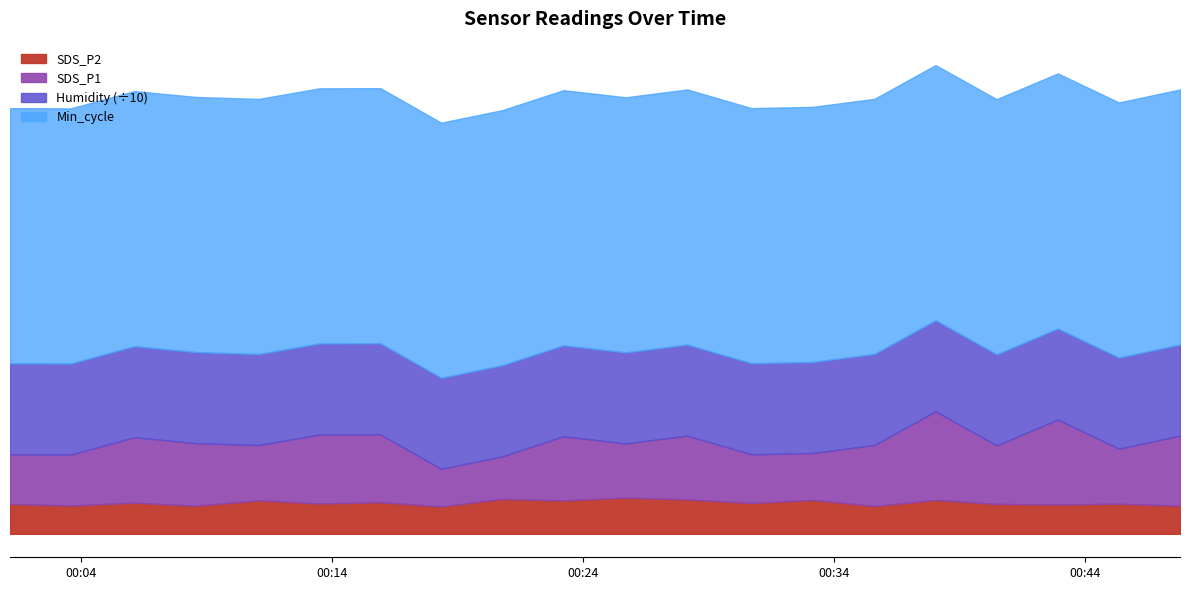

Reading left to right, transcribe all the data shown in this chart.

SDS_P2: 2021/01/19 00:01:11=3.3	2021/01/19 00:03:36=3.1	2021/01/19 00:06:08=3.4	2021/01/19 00:08:34=3.1	2021/01/19 00:11:05=3.7	2021/01/19 00:13:30=3.3	2021/01/19 00:15:56=3.5	2021/01/19 00:18:21=3.0	2021/01/19 00:20:47=3.8	2021/01/19 00:23:13=3.7	2021/01/19 00:25:42=4.0	2021/01/19 00:28:09=3.8	2021/01/19 00:30:42=3.4	2021/01/19 00:33:09=3.7	2021/01/19 00:35:36=3.0	2021/01/19 00:38:02=3.7	2021/01/19 00:40:28=3.3	2021/01/19 00:42:54=3.2	2021/01/19 00:45:20=3.3	2021/01/19 00:47:46=3.1
SDS_P1: 2021/01/19 00:01:11=5.5	2021/01/19 00:03:36=5.6	2021/01/19 00:06:08=7.2	2021/01/19 00:08:34=6.9	2021/01/19 00:11:05=6.1	2021/01/19 00:13:30=7.6	2021/01/19 00:15:56=7.5	2021/01/19 00:18:21=4.1	2021/01/19 00:20:47=4.7	2021/01/19 00:23:13=7.0	2021/01/19 00:25:42=6.0	2021/01/19 00:28:09=7.0	2021/01/19 00:30:42=5.3	2021/01/19 00:33:09=5.2	2021/01/19 00:35:36=6.7	2021/01/19 00:38:02=9.7	2021/01/19 00:40:28=6.4	2021/01/19 00:42:54=9.3	2021/01/19 00:45:20=6.0	2021/01/19 00:47:46=7.7
Humidity: 2021/01/19 00:01:11=99.9	2021/01/19 00:03:36=99.9	2021/01/19 00:06:08=99.9	2021/01/19 00:08:34=99.9	2021/01/19 00:11:05=99.9	2021/01/19 00:13:30=99.9	2021/01/19 00:15:56=99.9	2021/01/19 00:18:21=99.9	2021/01/19 00:20:47=99.9	2021/01/19 00:23:13=99.9	2021/01/19 00:25:42=99.9	2021/01/19 00:28:09=99.9	2021/01/19 00:30:42=99.9	2021/01/19 00:33:09=99.9	2021/01/19 00:35:36=99.9	2021/01/19 00:38:02=99.9	2021/01/19 00:40:28=99.9	2021/01/19 00:42:54=99.9	2021/01/19 00:45:20=99.9	2021/01/19 00:47:46=99.9
Min_cycle: 2021/01/19 00:01:11=28.0	2021/01/19 00:03:36=28.0	2021/01/19 00:06:08=28.0	2021/01/19 00:08:34=28.0	2021/01/19 00:11:05=28.0	2021/01/19 00:13:30=28.0	2021/01/19 00:15:56=28.0	2021/01/19 00:18:21=28.0	2021/01/19 00:20:47=28.0	2021/01/19 00:23:13=28.0	2021/01/19 00:25:42=28.0	2021/01/19 00:28:09=28.0	2021/01/19 00:30:42=28.0	2021/01/19 00:33:09=28.0	2021/01/19 00:35:36=28.0	2021/01/19 00:38:02=28.0	2021/01/19 00:40:28=28.0	2021/01/19 00:42:54=28.0	2021/01/19 00:45:20=28.0	2021/01/19 00:47:46=28.0